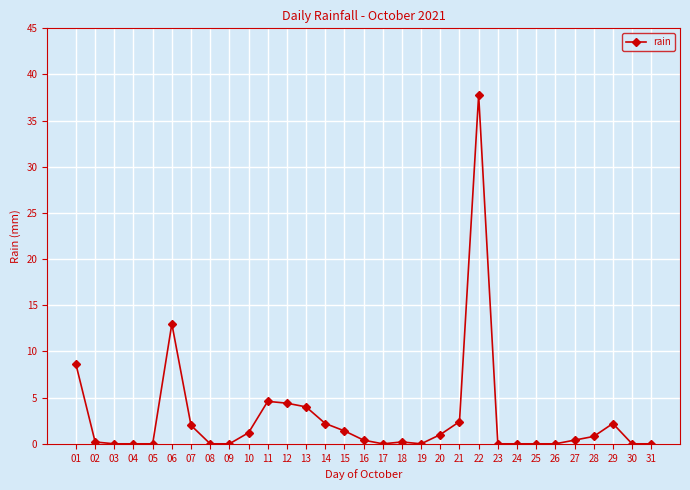

Does the chart display data point markers on the line(s)?

Yes